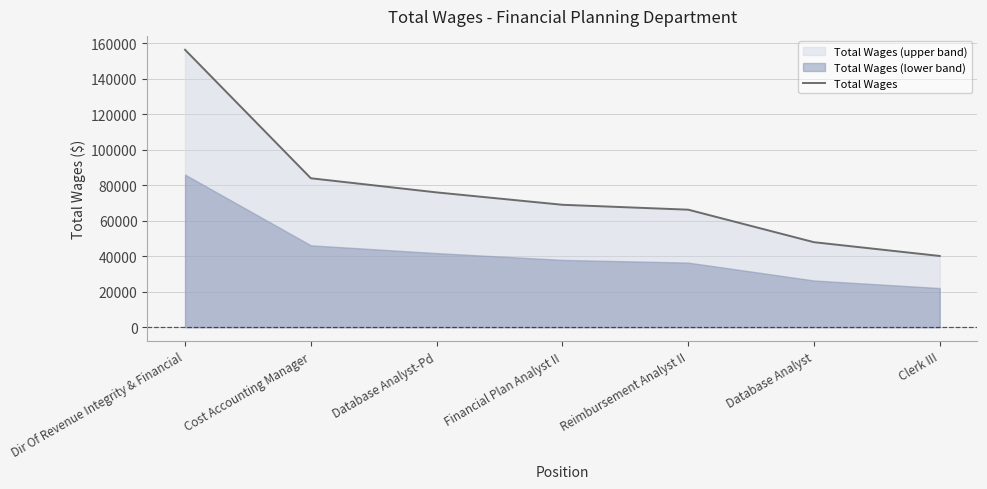

Reading left to right, extract all data points from this chart.

Dir Of Revenue Integrity & Financial=156327	Cost Accounting Manager=83950	Database Analyst-Pd=75985	Financial Plan Analyst II=69007	Reimbursement Analyst II=66248	Database Analyst=47931	Clerk III=40162